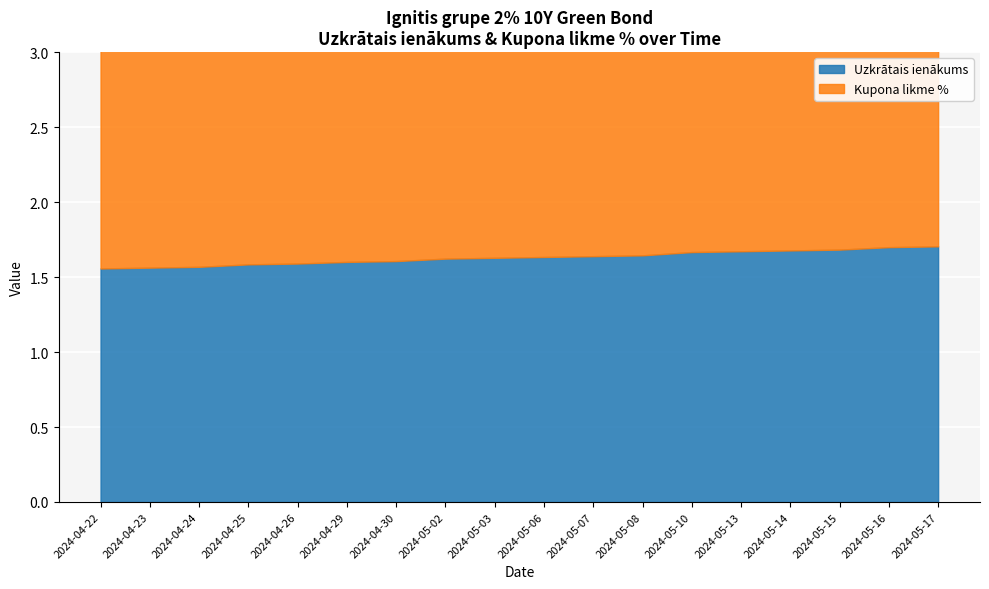

True or false: Kupona likme % has a value of 2.0 at 2024-05-15.

True